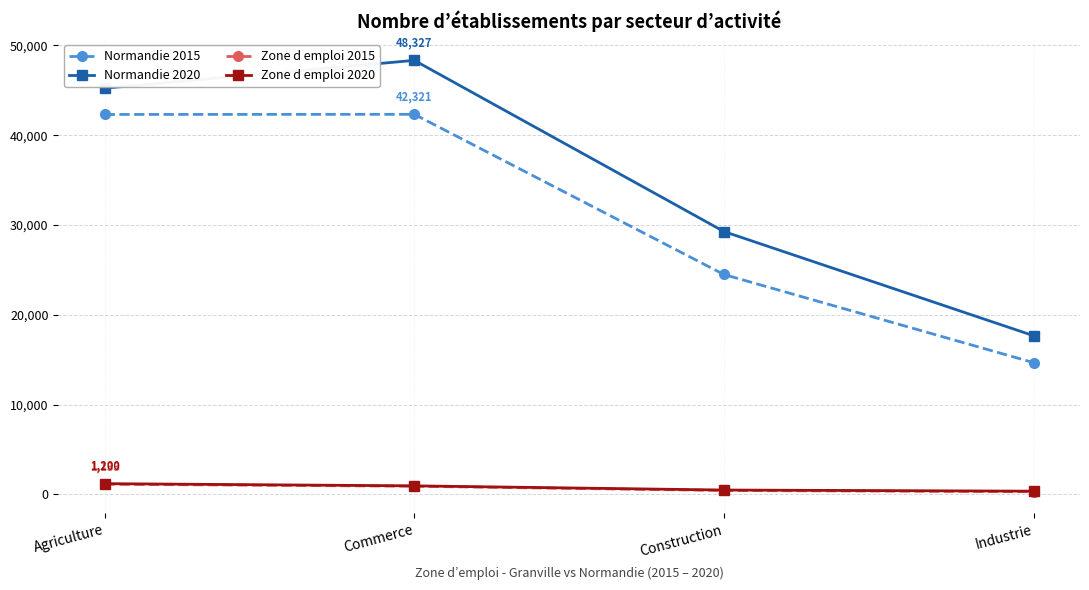

What is the maximum value shown in the chart?

48327